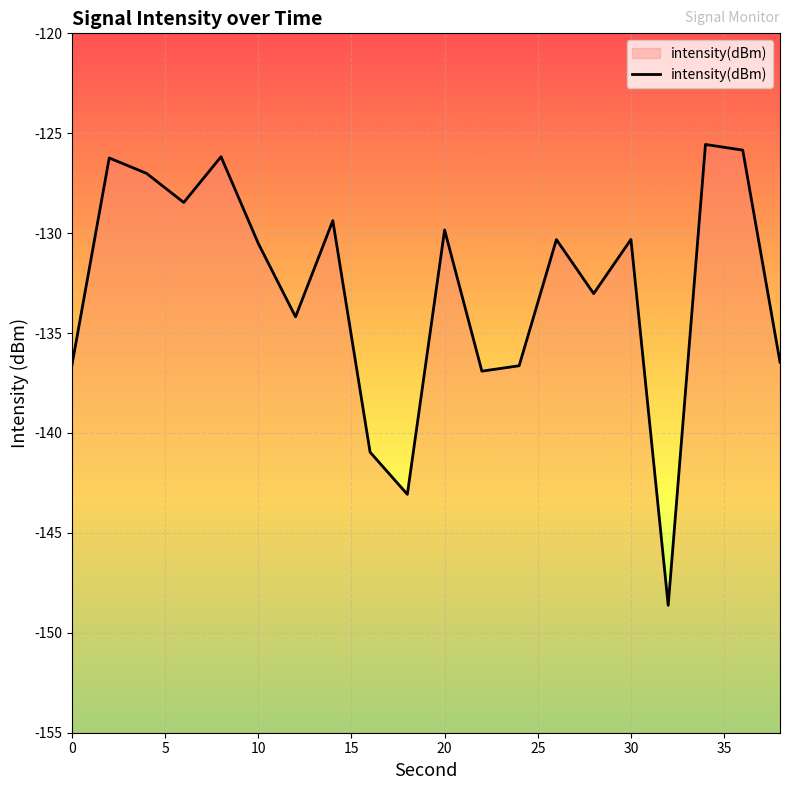

What is the value of the 4th point from the left?

-128.5